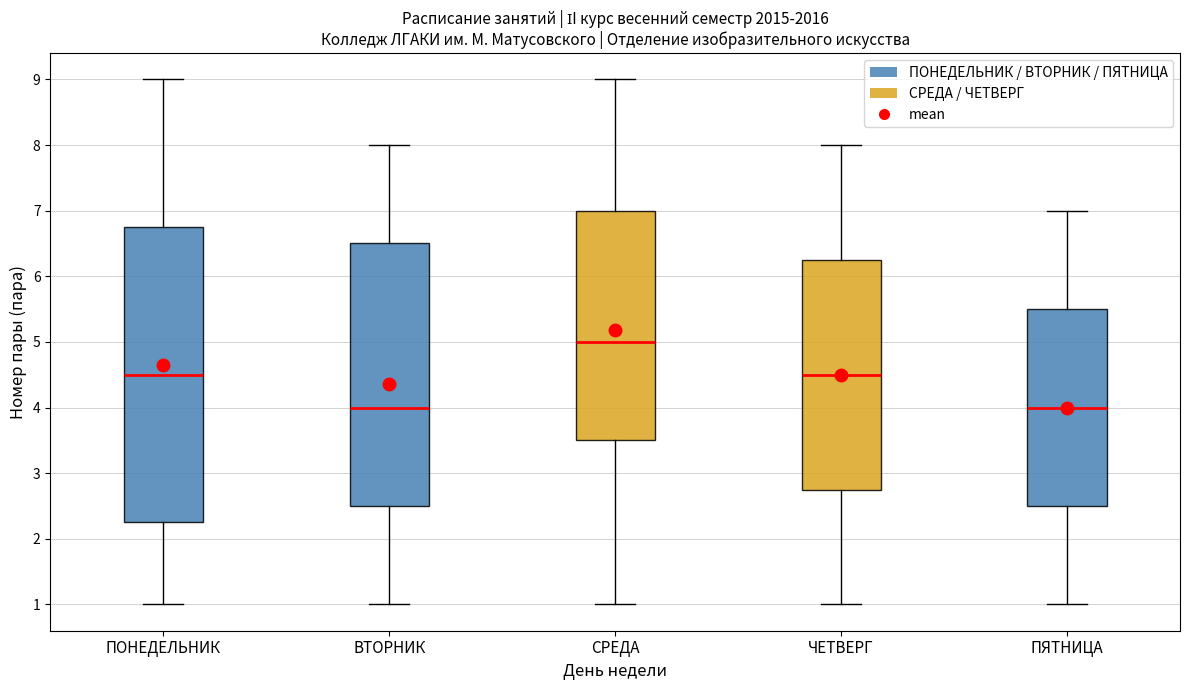

Reading left to right, read every box against the y-axis: the position of its median line, the range the box covers, and the ends of its whiskers. The values are not printed on the chart, so give them approximately, as read against the axis.

ПОНЕДЕЛЬНИК: median 4.5, box 2.3 to 6.8, whiskers 1.0 to 9.0
ВТОРНИК: median 4.0, box 2.5 to 6.5, whiskers 1.0 to 8.0
СРЕДА: median 5.0, box 3.5 to 7.0, whiskers 1.0 to 9.0
ЧЕТВЕРГ: median 4.5, box 2.8 to 6.3, whiskers 1.0 to 8.0
ПЯТНИЦА: median 4.0, box 2.5 to 5.5, whiskers 1.0 to 7.0